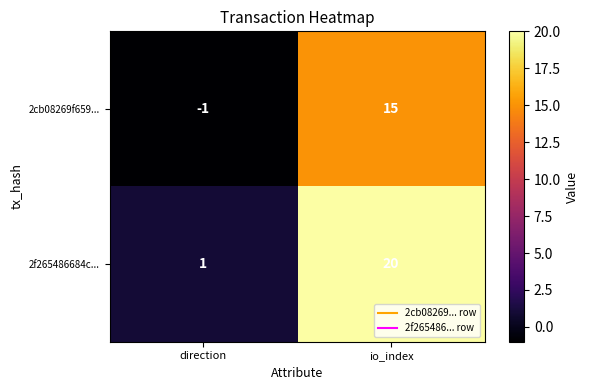

What is the sum of the 2f265486684c... values at direction and io_index?

21